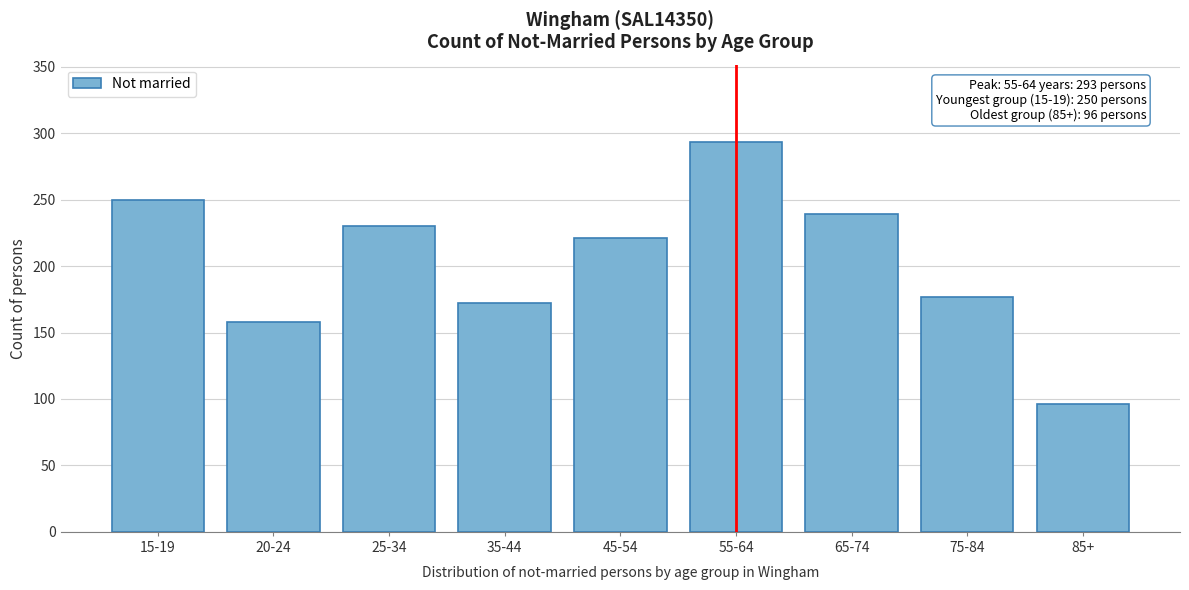

Reading left to right, what are all the values shown in this chart?

250	158	230	172	221	293	239	177	96